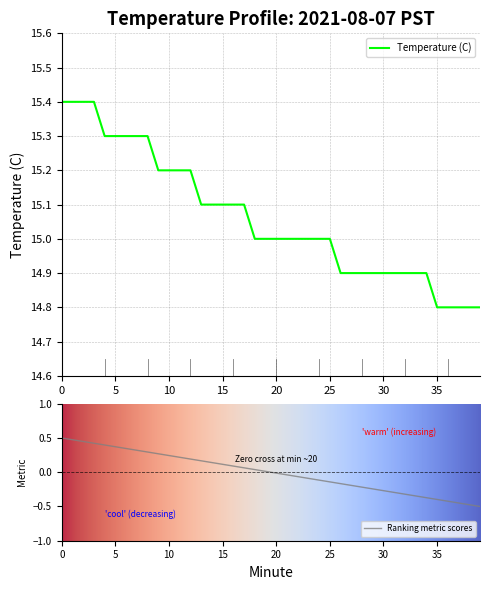

Reading right to left, what are all the values shown in this chart?

39=14.8	38=14.8	37=14.8	36=14.8	35=14.8	34=14.9	33=14.9	32=14.9	31=14.9	30=14.9	29=14.9	28=14.9	27=14.9	26=14.9	25=15.0	24=15.0	23=15.0	22=15.0	21=15.0	20=15.0	19=15.0	18=15.0	17=15.1	16=15.1	15=15.1	14=15.1	13=15.1	12=15.2	11=15.2	10=15.2	9=15.2	8=15.3	7=15.3	6=15.3	5=15.3	4=15.3	3=15.4	2=15.4	1=15.4	0=15.4